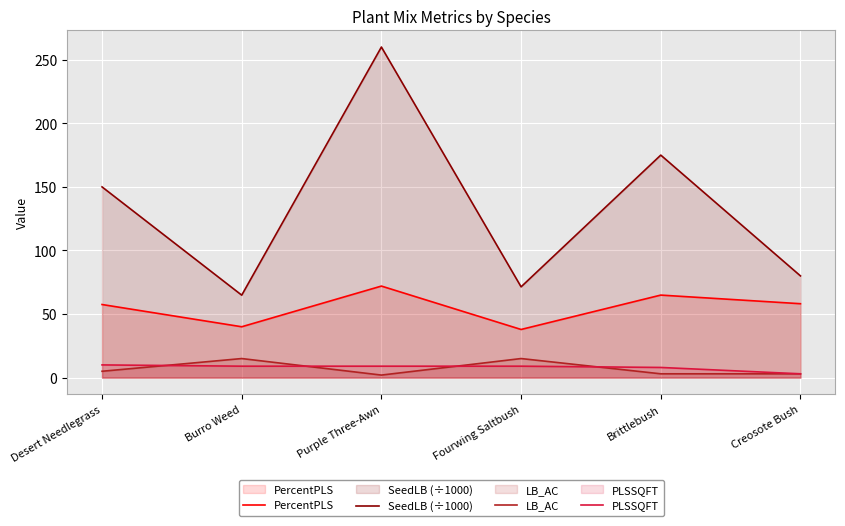

Reading left to right, list all the values displayed in this chart.

PercentPLS: Desert Needlegrass=57.5	Burro Weed=40.0	Purple Three-Awn=72.0	Fourwing Saltbush=37.9	Brittlebush=64.9	Creosote Bush=58.1
SeedLB (÷1000): Desert Needlegrass=150.0	Burro Weed=64.9	Purple Three-Awn=260.0	Fourwing Saltbush=71.4	Brittlebush=175.0	Creosote Bush=80.0
LB_AC: Desert Needlegrass=5.0	Burro Weed=15.0	Purple Three-Awn=2.0	Fourwing Saltbush=15.0	Brittlebush=3.0	Creosote Bush=3.0
PLSSQFT: Desert Needlegrass=10.0	Burro Weed=9.0	Purple Three-Awn=9.0	Fourwing Saltbush=9.0	Brittlebush=8.0	Creosote Bush=3.0